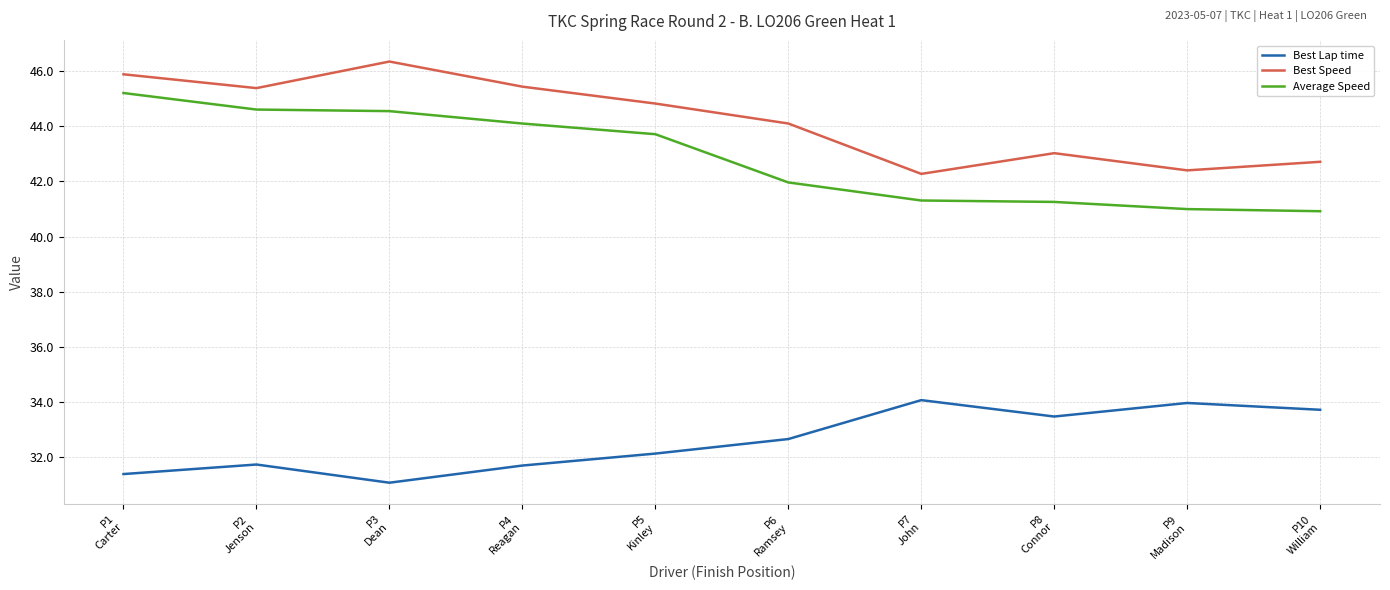

True or false: Average Speed and Best Speed intersect in this chart.

False